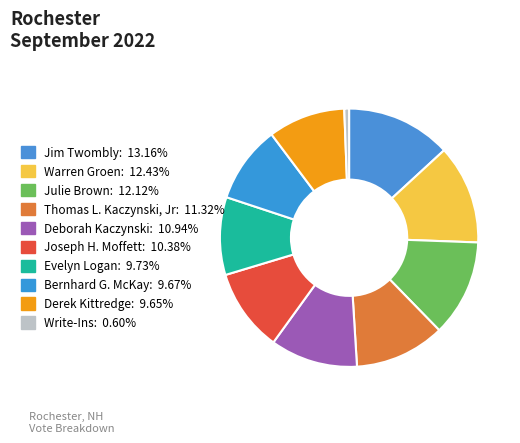

Is there any slice that represents more than half of the pie?

No